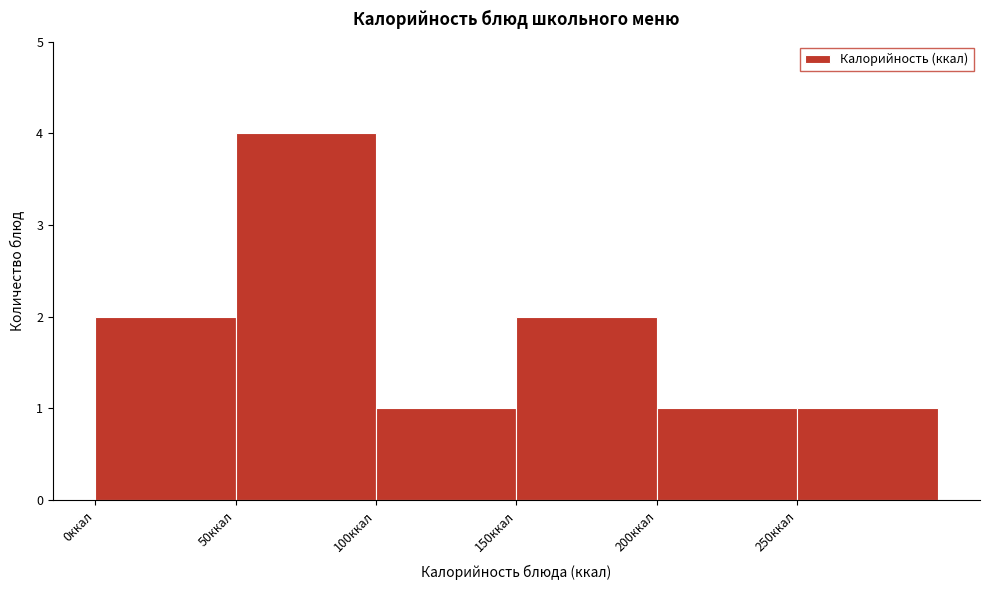

Reading left to right, transcribe this chart: for each bar, give the range it covers on the x-axis and its height. The values are not printed on the chart, so give them approximately, as read against the axis.

0 to 50: 2
50 to 100: 4
100 to 150: 1
150 to 200: 2
200 to 250: 1
250 to 300: 1